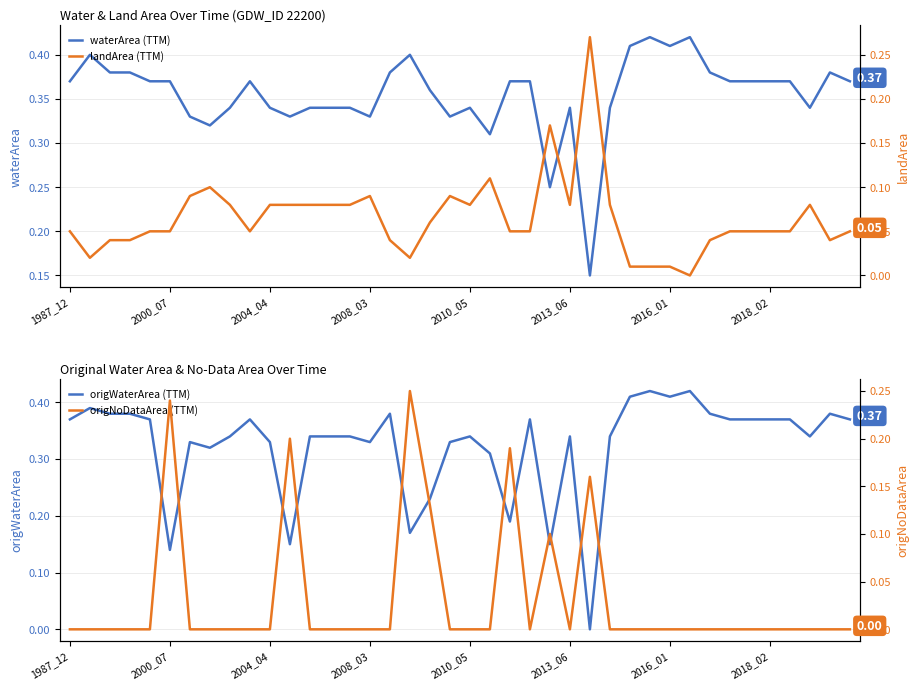

At which label is origWaterArea closest to 0?

26